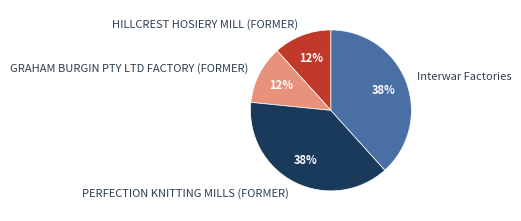

True or false: HILLCREST HOSIERY MILL (FORMER) accounts for 18% of the total.

False